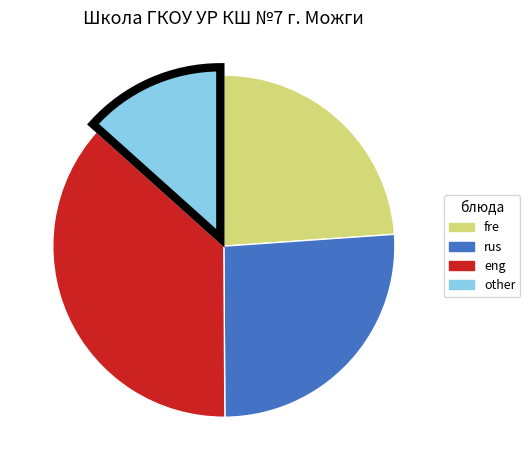

Is there a majority slice in this chart?

No